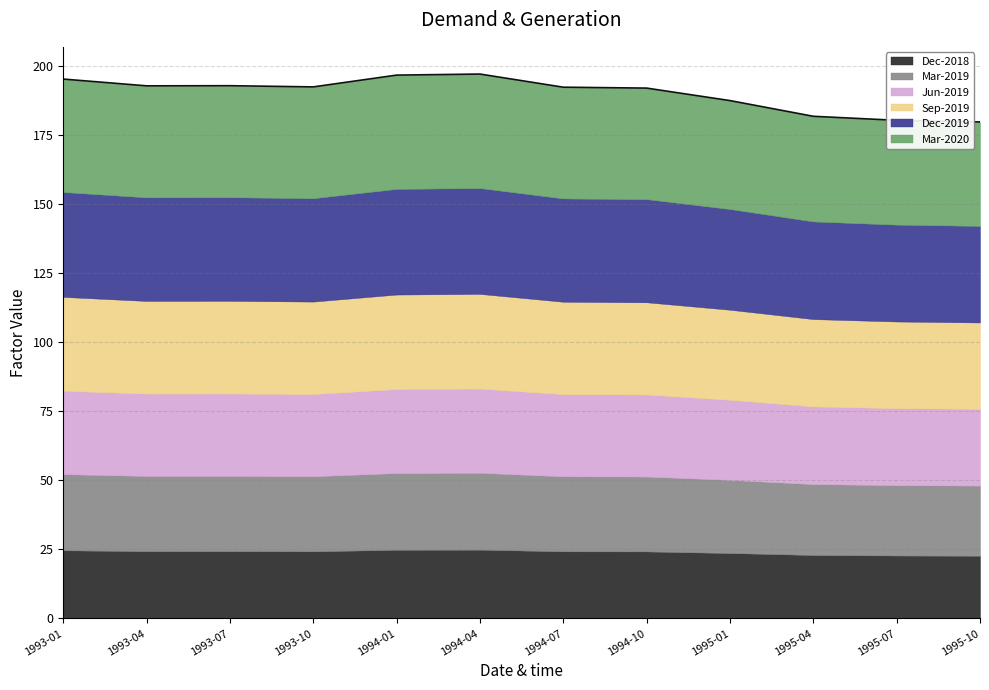

How many values in the Mar-2019 series exceed 27?

8